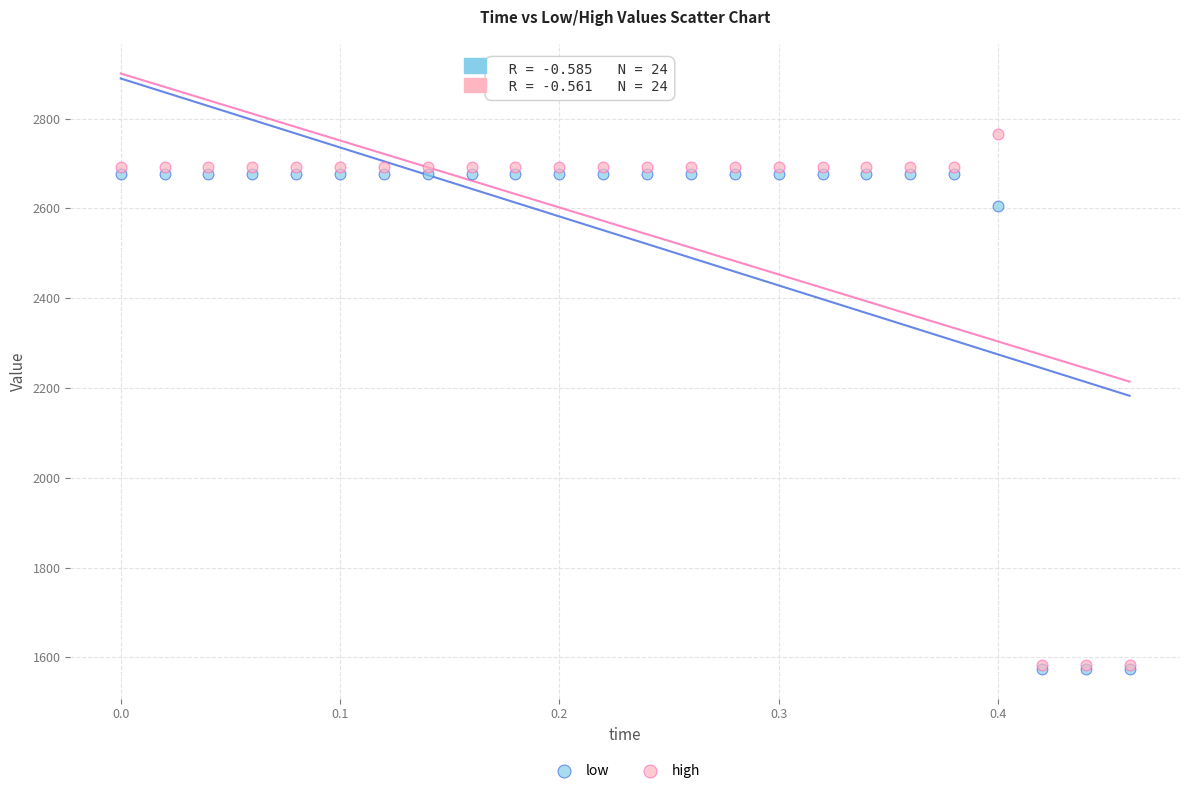

Across all series, what Y value is closest to 2169?

2604.1